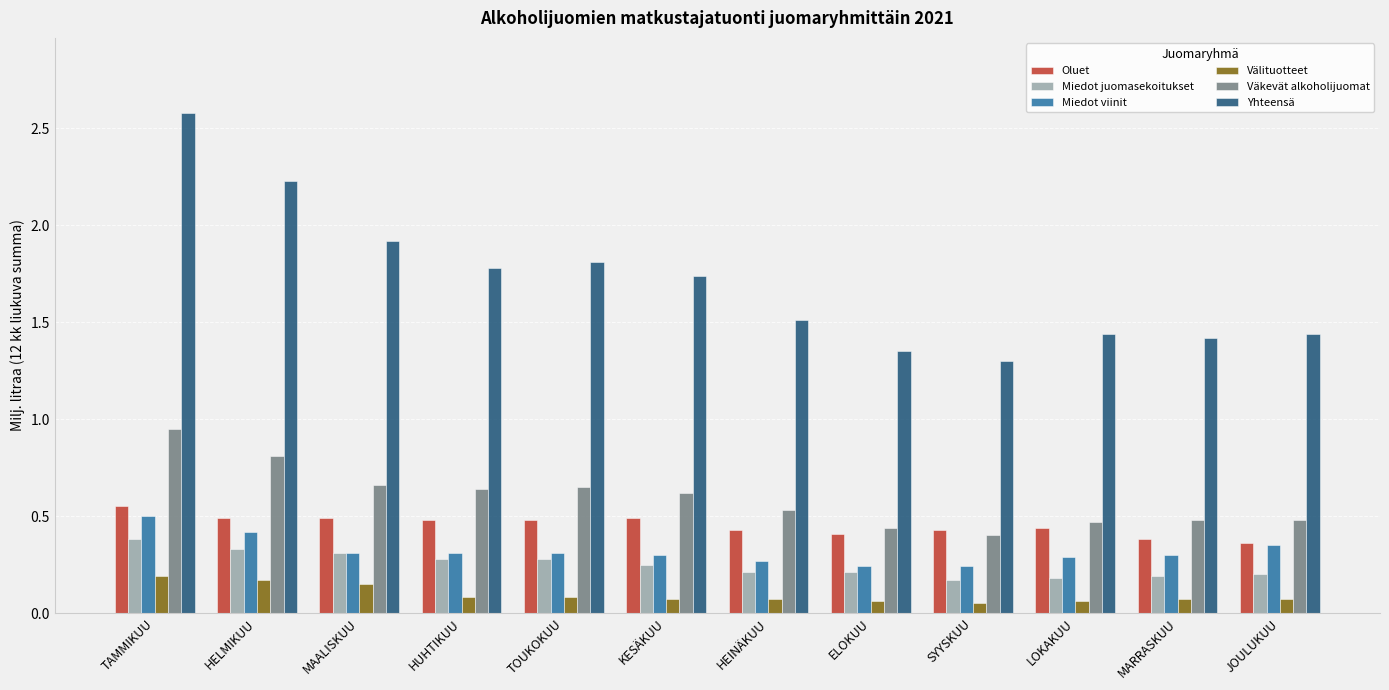

At which category is the sum across all series the highest?

TAMMIKUU